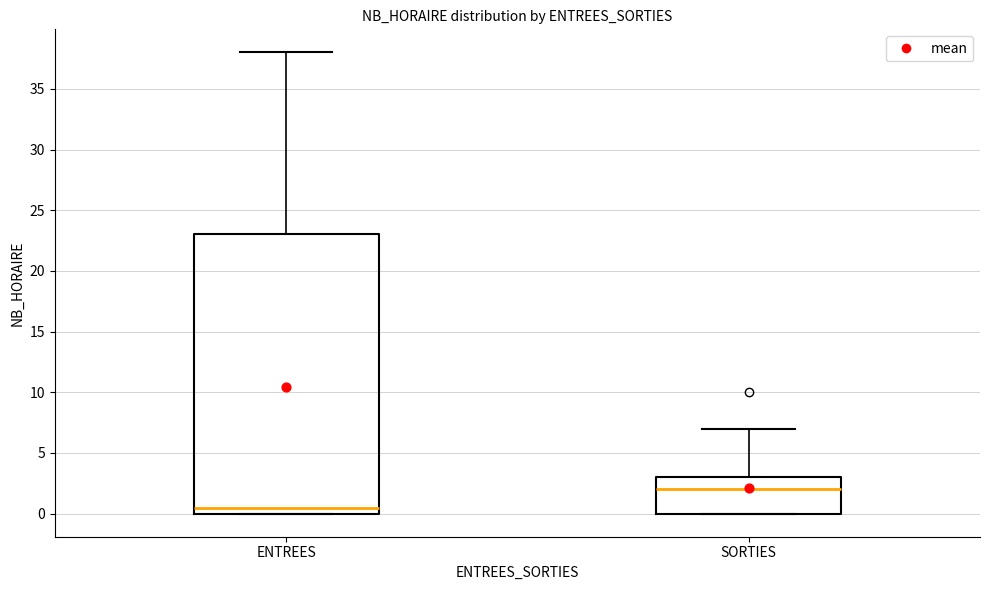

Reading left to right, read every box against the y-axis: the position of its median line, the range the box covers, and the ends of its whiskers. The values are not printed on the chart, so give them approximately, as read against the axis.

ENTREES: median 0.5, box 0.0 to 23.0, whiskers 0.0 to 38.0
SORTIES: median 2.0, box 0.0 to 3.0, whiskers 0.0 to 7.0